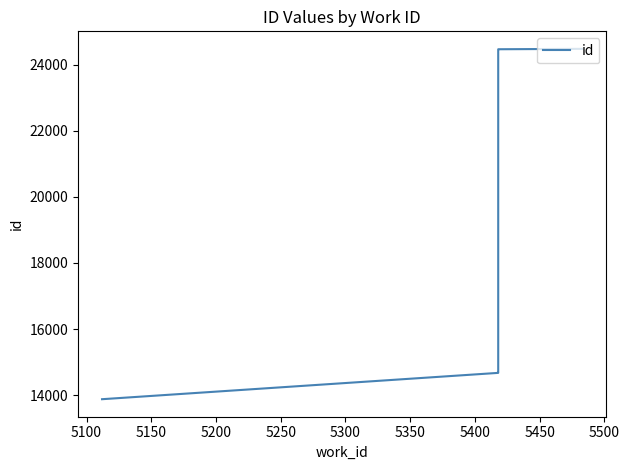

What is the sum of all values?

116679